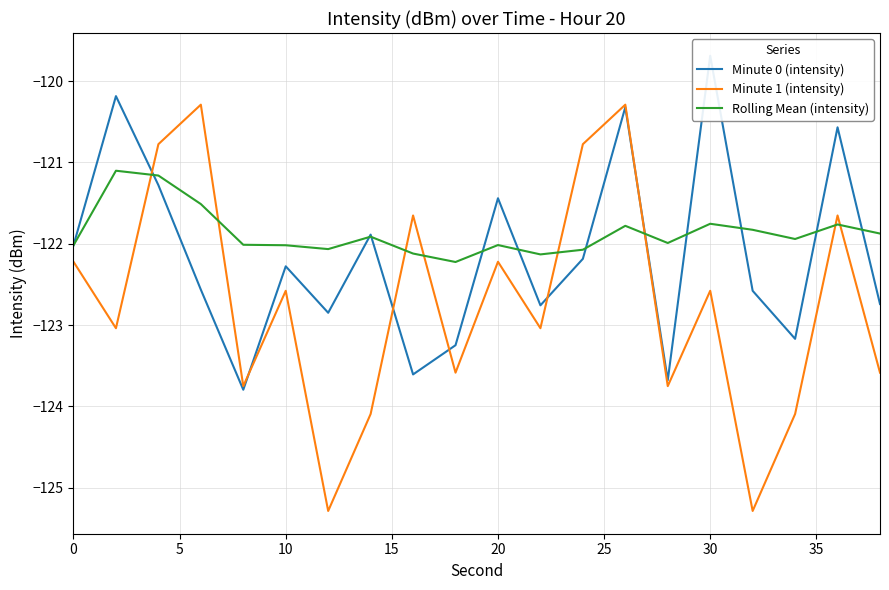

True or false: Rolling Mean (intensity) has a value of -190.3 at 10.

False